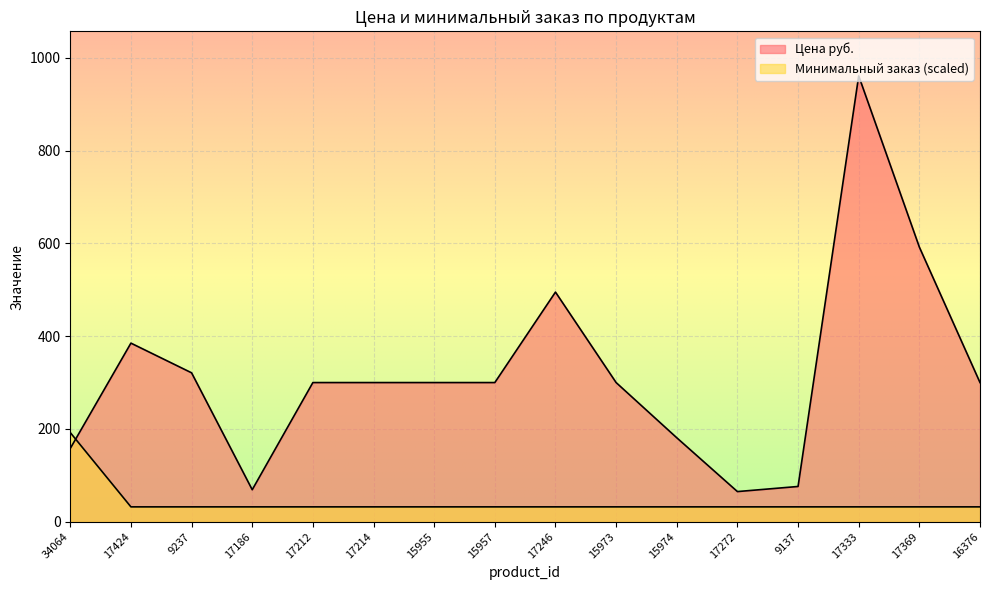

Reading left to right, transcribe all the data shown in this chart.

Цена руб.: 34064=158.0	17424=385.0	9237=321.0	17186=69.0	17212=300.0	17214=300.0	15955=300.0	15957=300.0	17246=495.0	15973=300.0	15974=181.0	17272=65.0	9137=76.0	17333=961.0	17369=592.0	16376=300.0
Минимальный заказ: 34064=192.2	17424=32.0	9237=32.0	17186=32.0	17212=32.0	17214=32.0	15955=32.0	15957=32.0	17246=32.0	15973=32.0	15974=32.0	17272=32.0	9137=32.0	17333=32.0	17369=32.0	16376=32.0